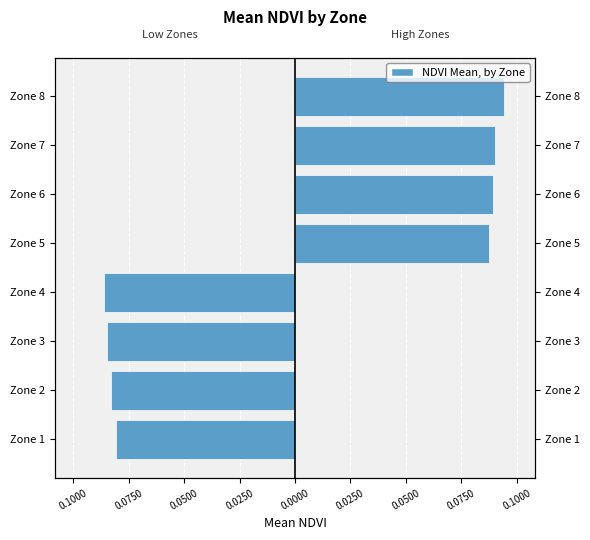

Reading left to right, list all the values displayed in this chart.

Zone 1-4 (left): -0.1	-0.1	-0.1	-0.1
Zone 5-8 (right): 0.1	0.1	0.1	0.1